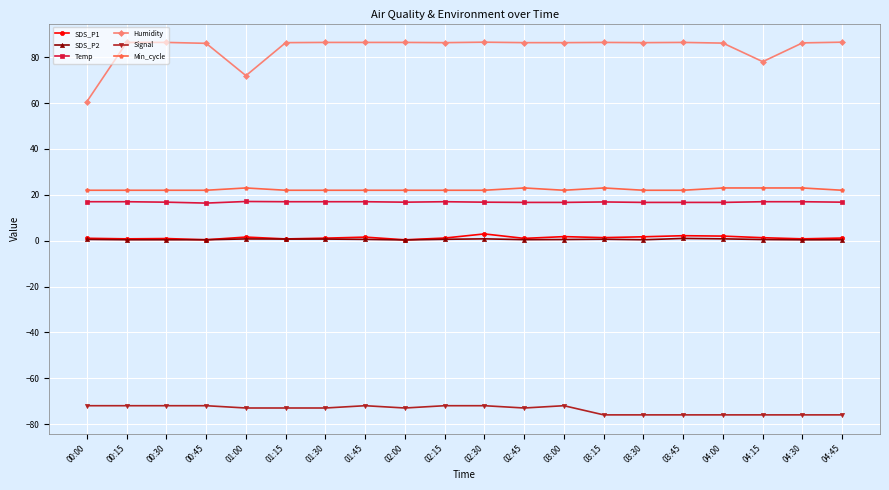

Is the value of SDS_P2 at 00:45 greater than the value of Temp at 04:15?

No